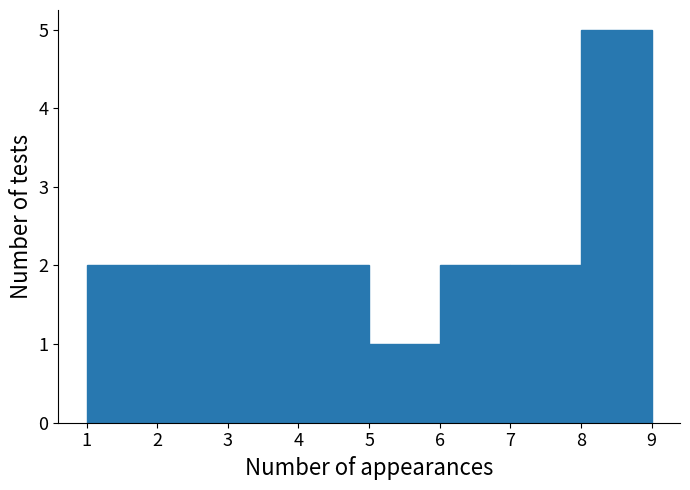

Reading left to right, transcribe this chart: for each bar, give the range it covers on the x-axis and its height. The values are not printed on the chart, so give them approximately, as read against the axis.

1 to 2: 2
2 to 3: 2
3 to 4: 2
4 to 5: 2
5 to 6: 1
6 to 7: 2
7 to 8: 2
8 to 9: 5